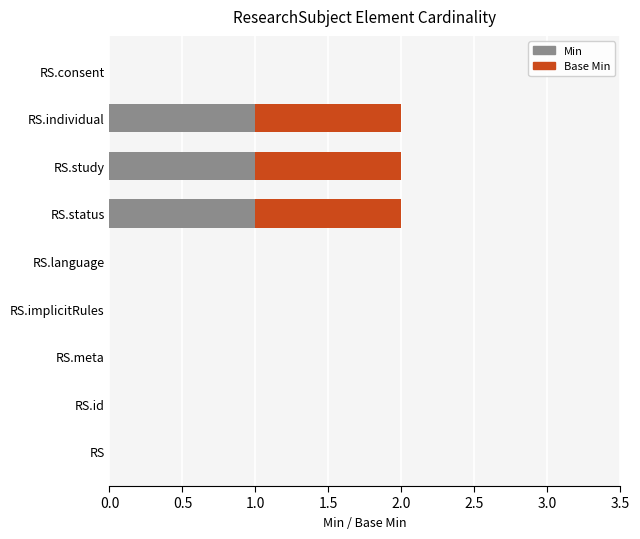

What is the sum of all Min values?

3